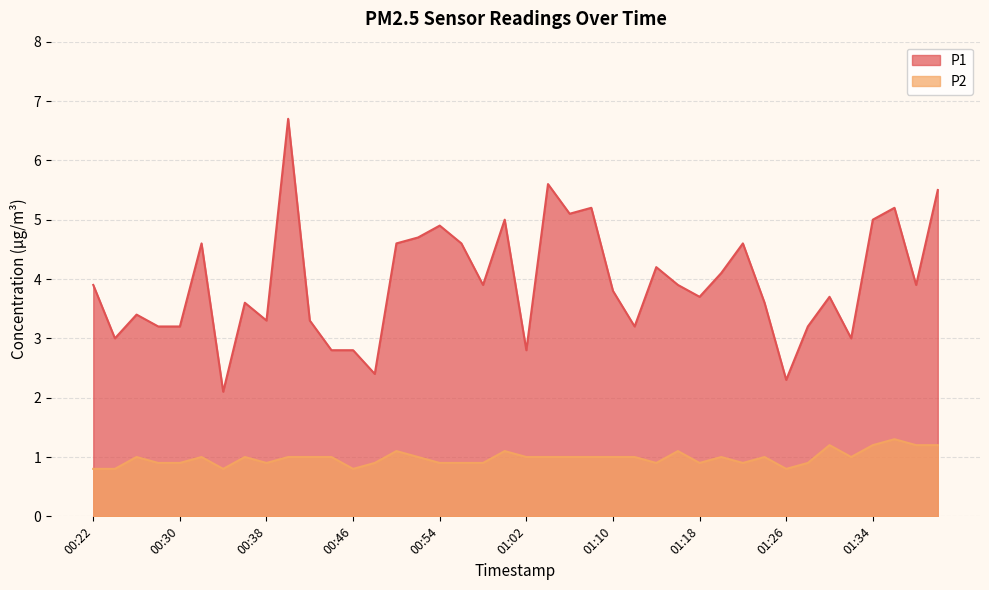

What are all the series names shown in the legend?

P1, P2